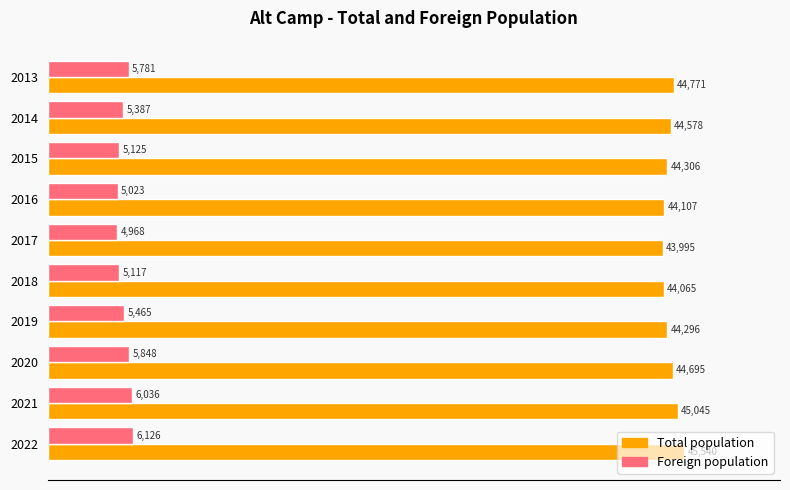

What are all the series names shown in the legend?

Total population, Foreign population